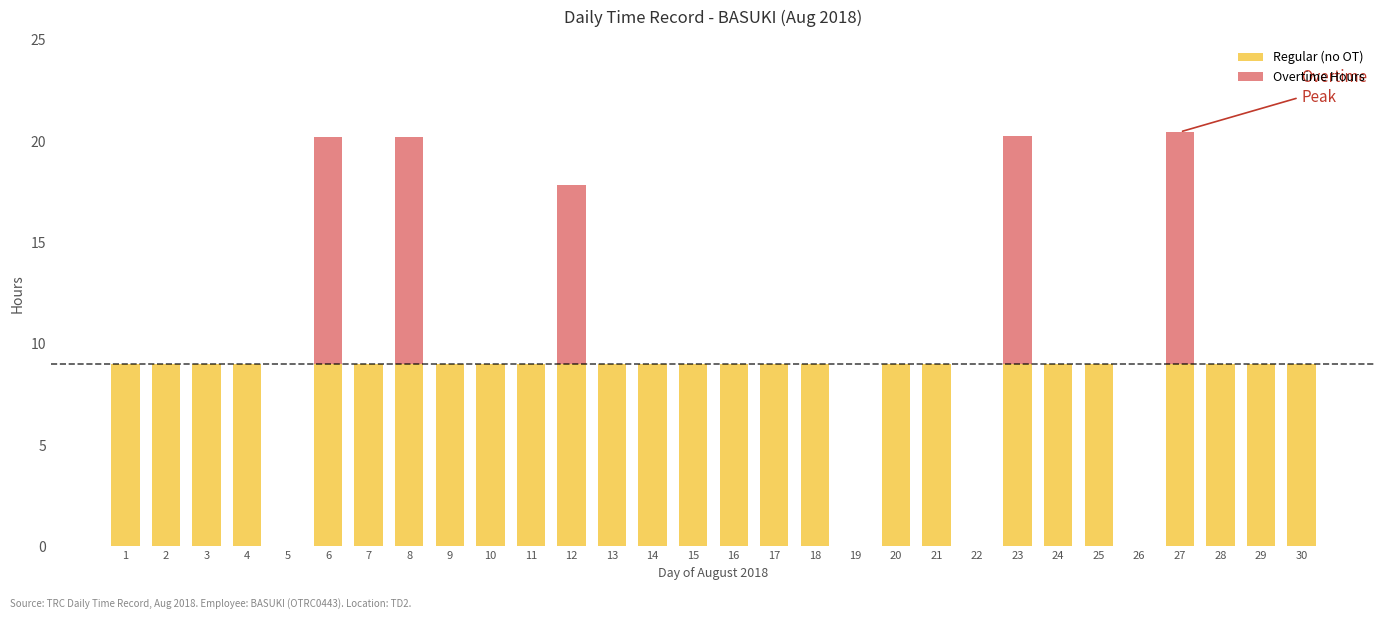

How many series are shown in this chart?

2